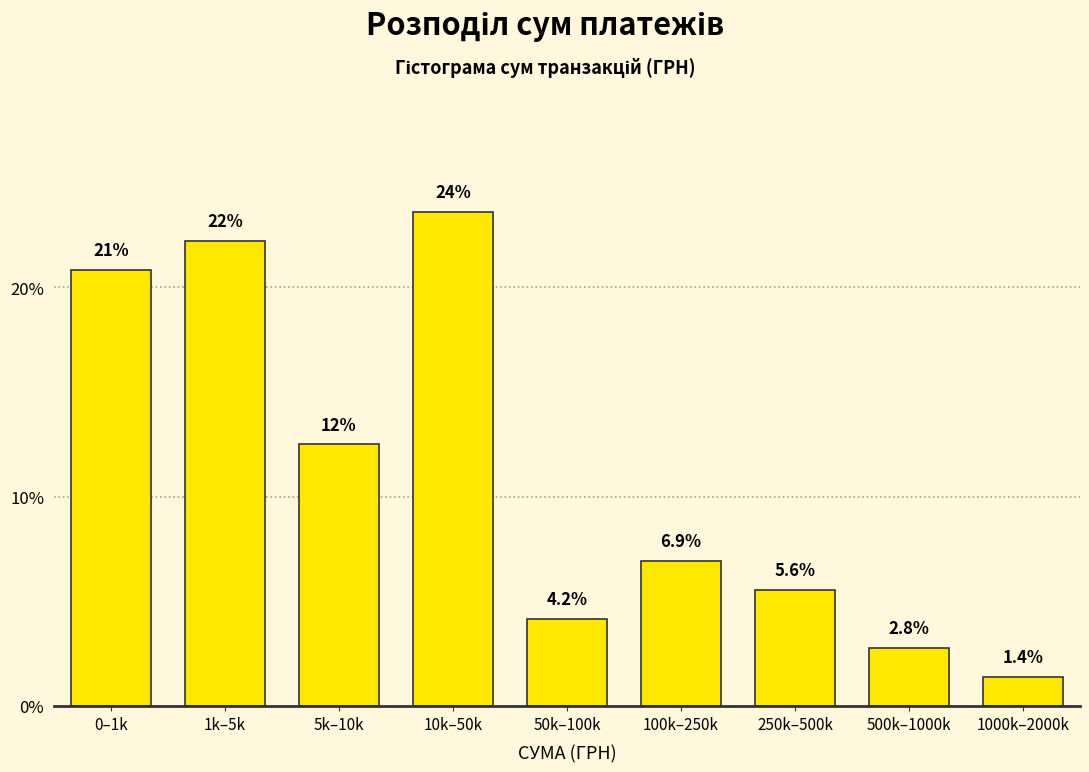

Reading left to right, transcribe all the data shown in this chart.

20.8	22.2	12.5	23.6	4.2	6.9	5.6	2.8	1.4